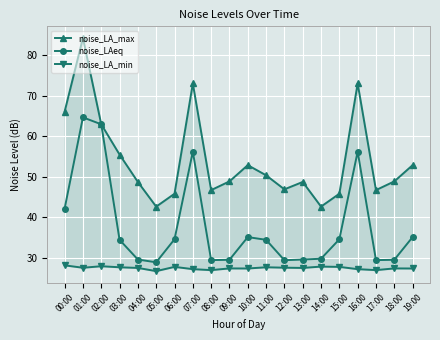

Reading left to right, list all the values displayed in this chart.

noise_LA_max: 00:00=66.0	01:00=84.2	02:00=62.9	03:00=55.4	04:00=48.7	05:00=42.6	06:00=45.8	07:00=73.0	08:00=46.7	09:00=48.8	10:00=52.8	11:00=50.3	12:00=46.9	13:00=48.7	14:00=42.6	15:00=45.8	16:00=73.0	17:00=46.7	18:00=48.8	19:00=52.8
noise_LAeq: 00:00=42.1	01:00=64.6	02:00=62.9	03:00=34.4	04:00=29.5	05:00=28.8	06:00=34.5	07:00=56.1	08:00=29.4	09:00=29.5	10:00=35.1	11:00=34.4	12:00=29.4	13:00=29.5	14:00=29.7	15:00=34.5	16:00=56.1	17:00=29.4	18:00=29.5	19:00=35.1
noise_LA_min: 00:00=28.1	01:00=27.5	02:00=27.9	03:00=27.6	04:00=27.4	05:00=26.7	06:00=27.7	07:00=27.1	08:00=26.9	09:00=27.3	10:00=27.3	11:00=27.6	12:00=27.5	13:00=27.4	14:00=27.8	15:00=27.7	16:00=27.1	17:00=26.9	18:00=27.3	19:00=27.3